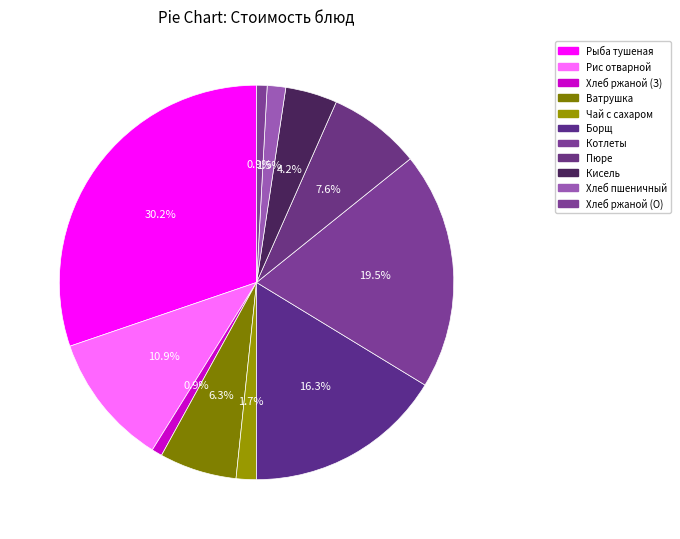

How many slices are in this pie chart?

11